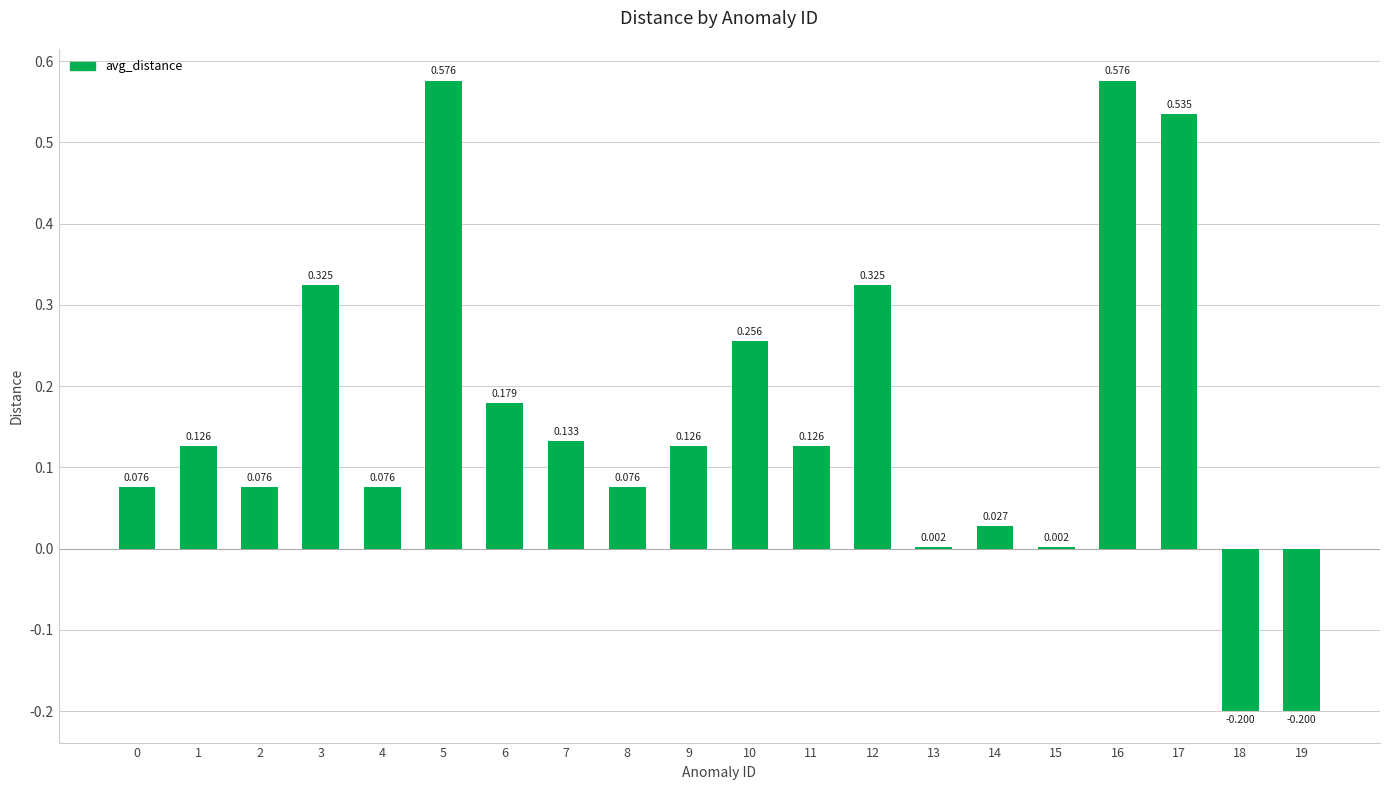

Reading left to right, list all the values displayed in this chart.

0=0.1	1=0.1	2=0.1	3=0.3	4=0.1	5=0.6	6=0.2	7=0.1	8=0.1	9=0.1	10=0.3	11=0.1	12=0.3	13=0.0	14=0.0	15=0.0	16=0.6	17=0.5	18=-0.2	19=-0.2